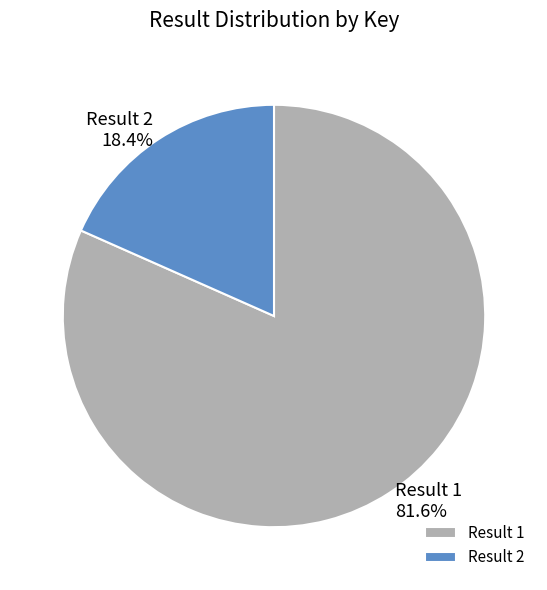

Count the number of slices in the pie.

2